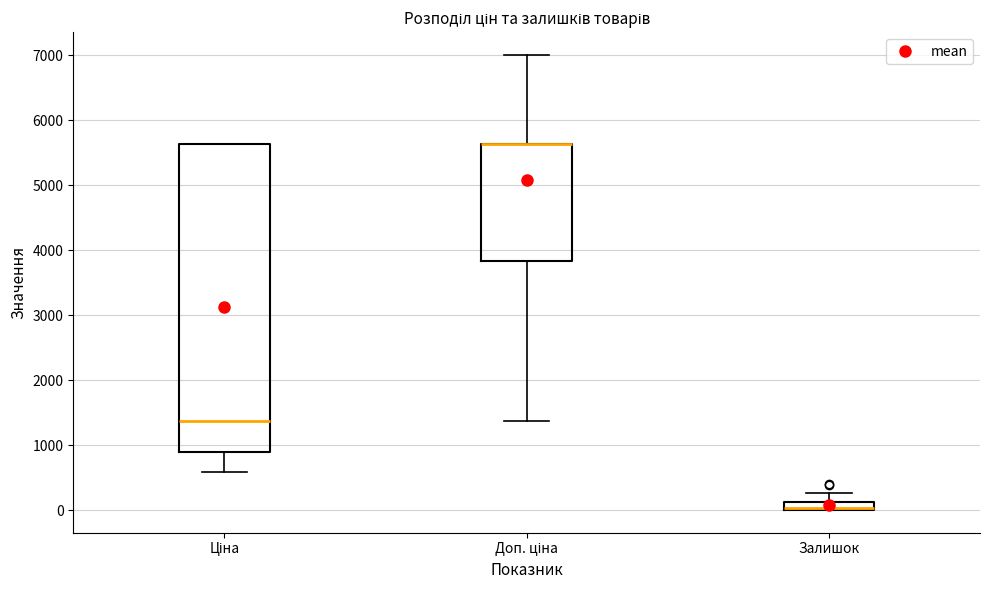

Where is the upper edge of the box for Доп. ціна on the y-axis? The values are not printed on the chart, so give them approximately, as read against the axis.

5600